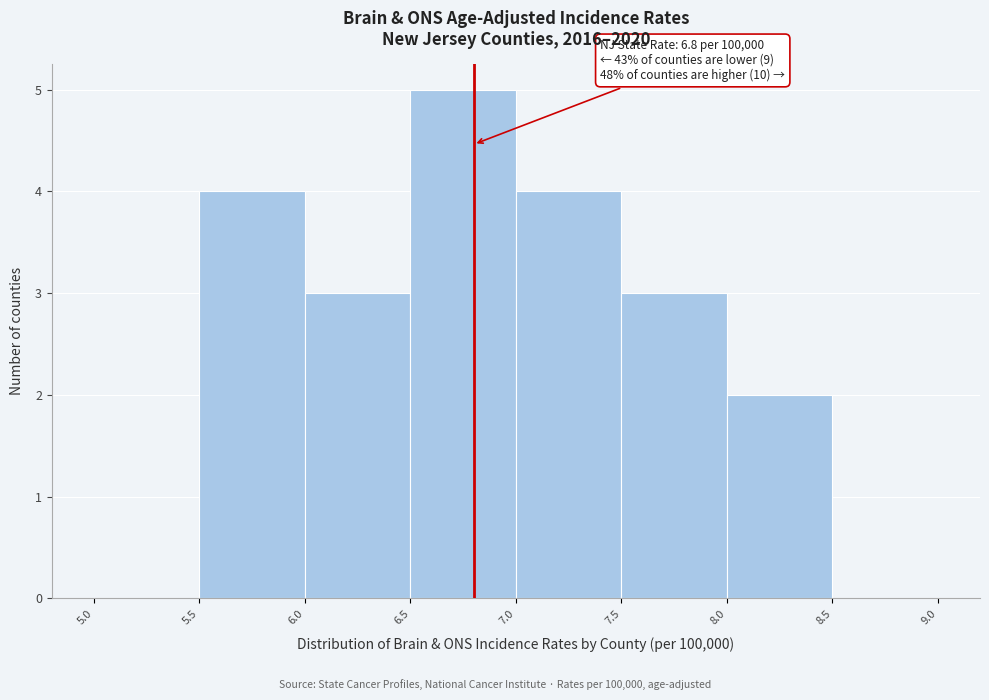

Which range on the x-axis has the tallest bar?

6.5 to 7.0